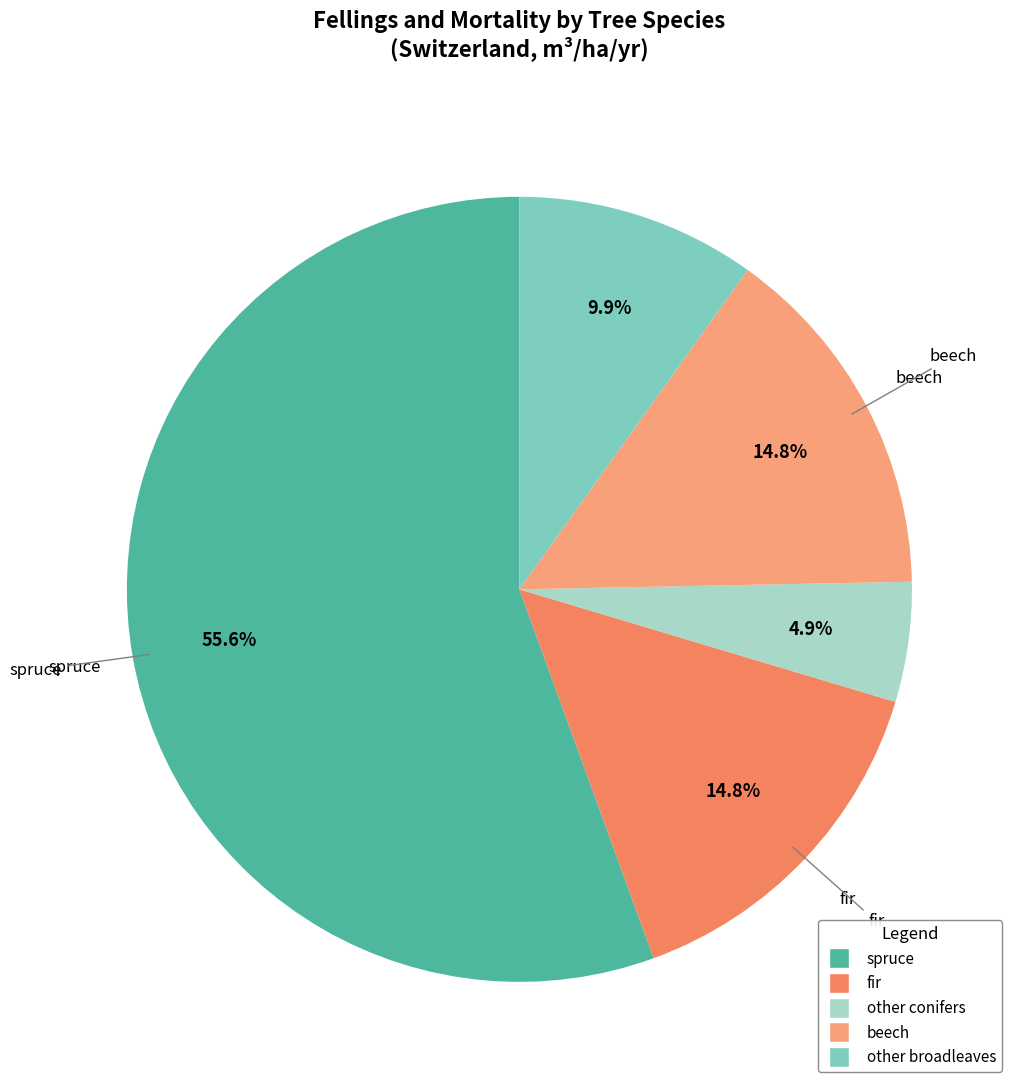

Is it true that beech is 15% of the pie?

True